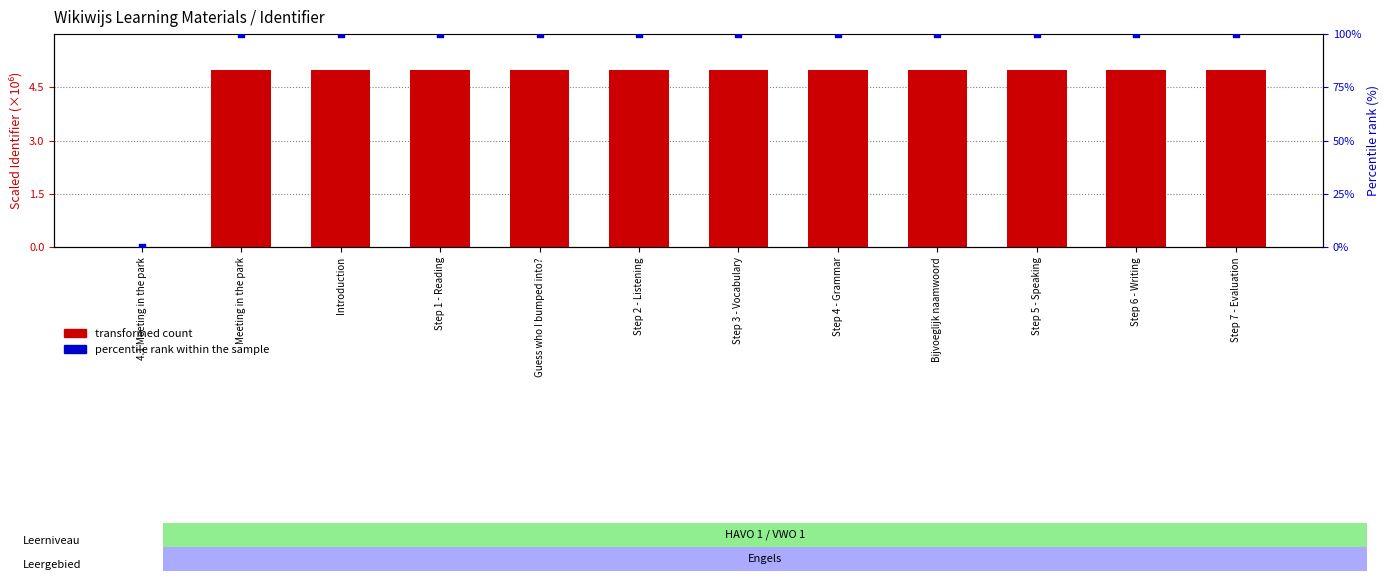

What are all the series names shown in the legend?

transformed count, percentile rank within the sample